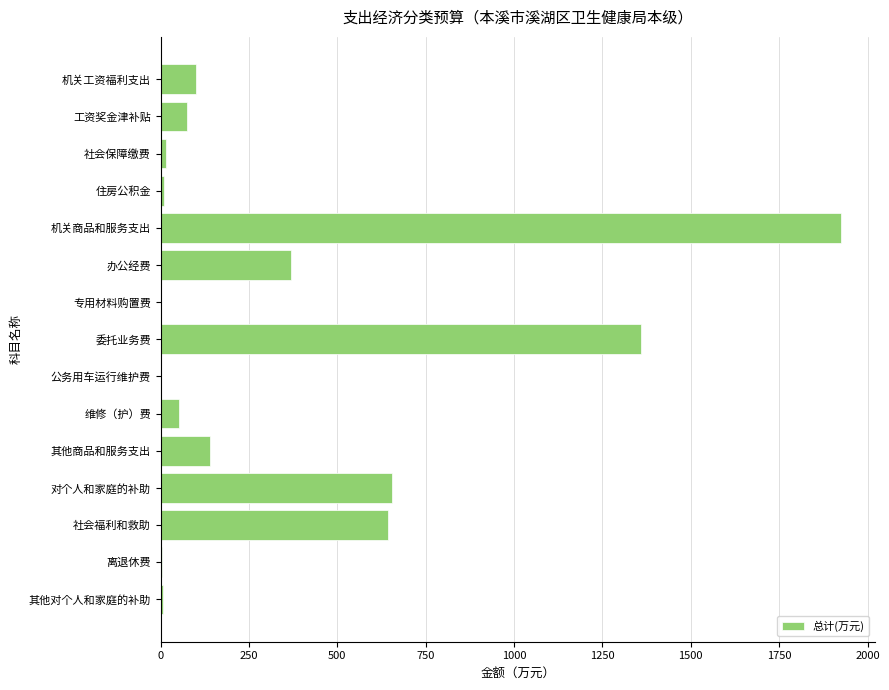

What is the sum of all values?

5354.8